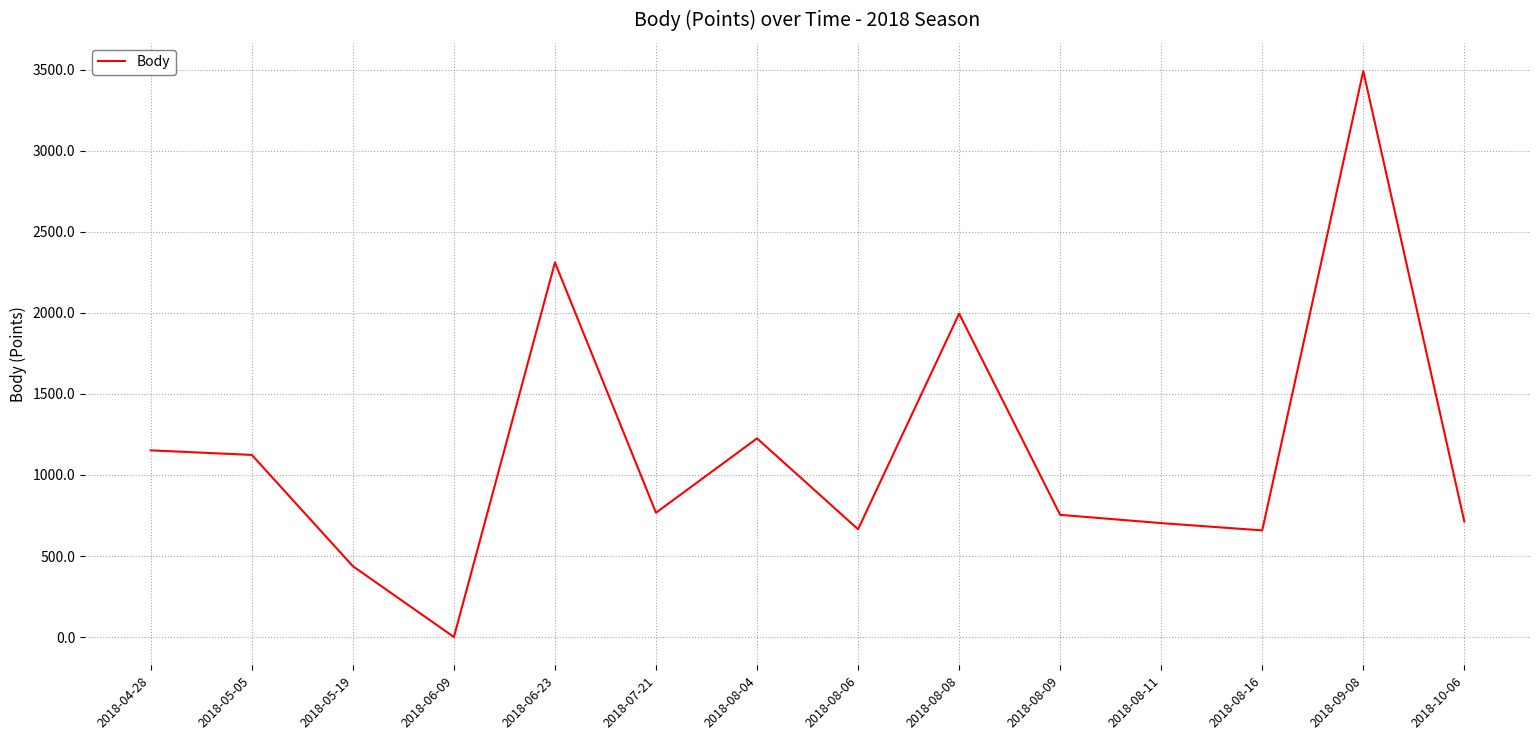

Is it true that the value at 2018-08-16 is 387?

False